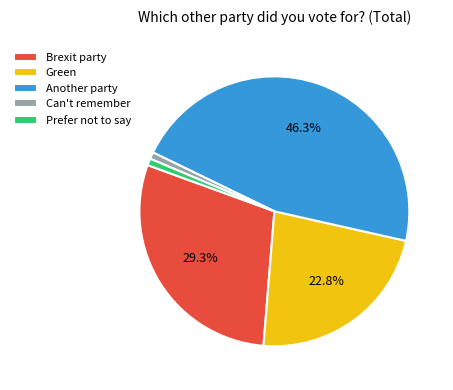

To the nearest percent, what is the combined percentage of Brexit party and Can't remember?

30%